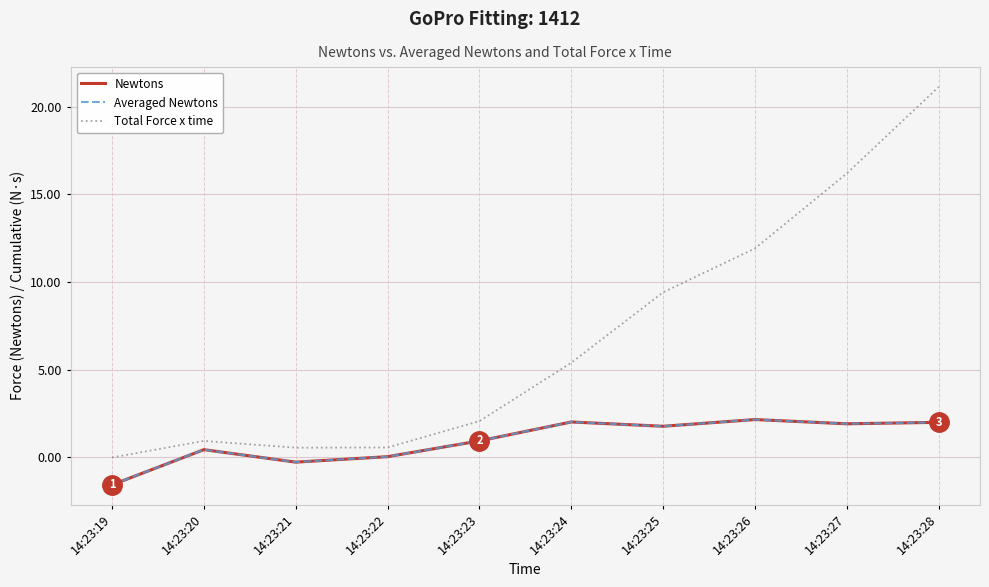

Is this an area chart (filled region under the line)?

No